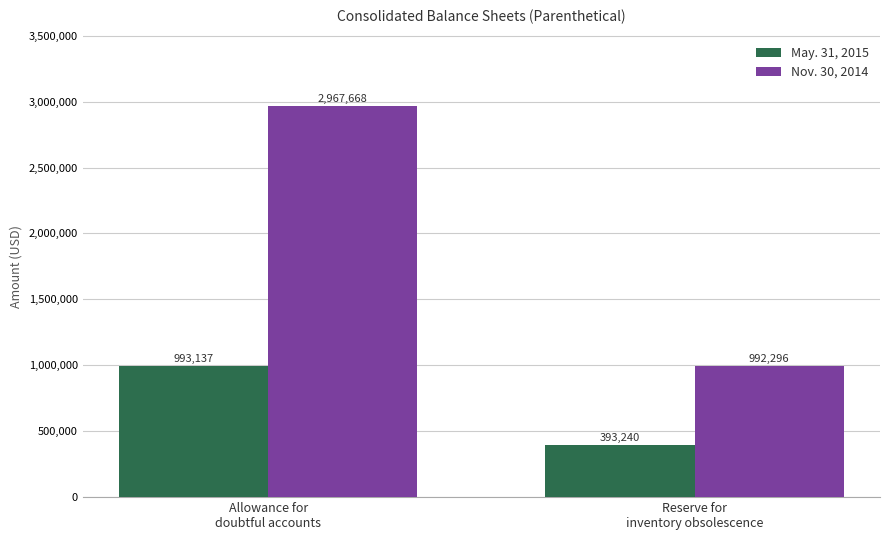

Are the bars grouped side by side (vs. stacked)?

Yes